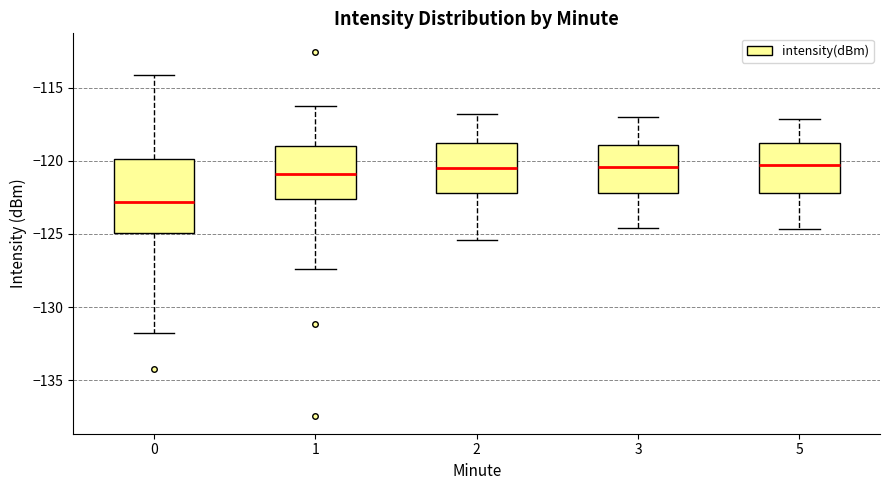

Where does the upper whisker of the box at x = 1 end on the y-axis? The values are not printed on the chart, so give them approximately, as read against the axis.

-116.0